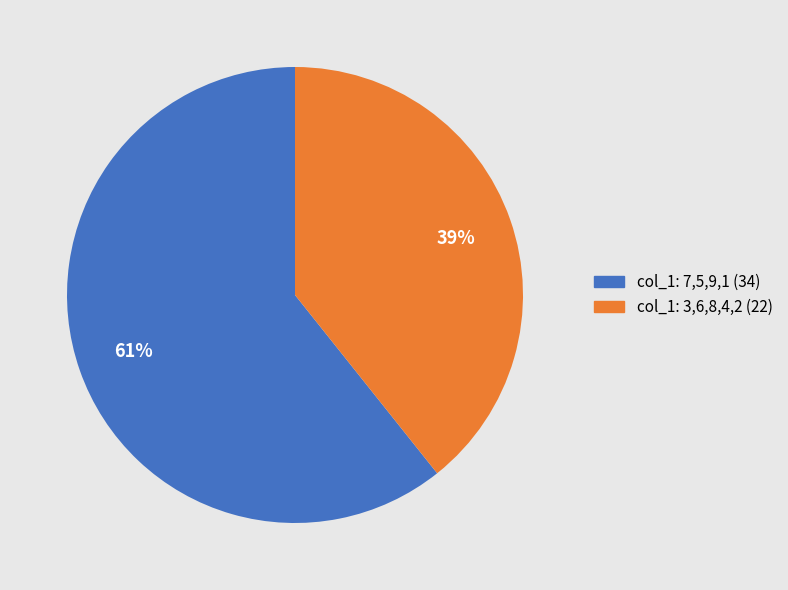

To the nearest percent, what portion does col_1: 7,5,9,1 (34) represent?

61%